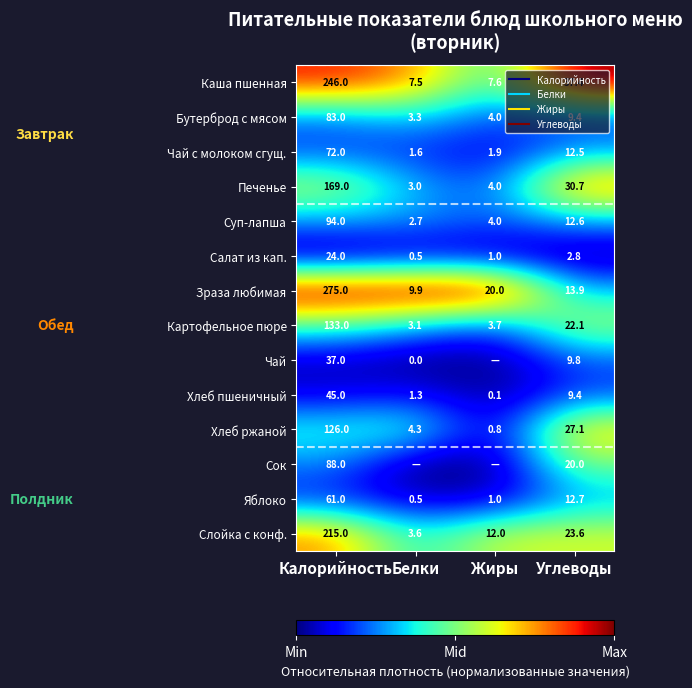

Which series has the widest spread of values?

Зраза любимая